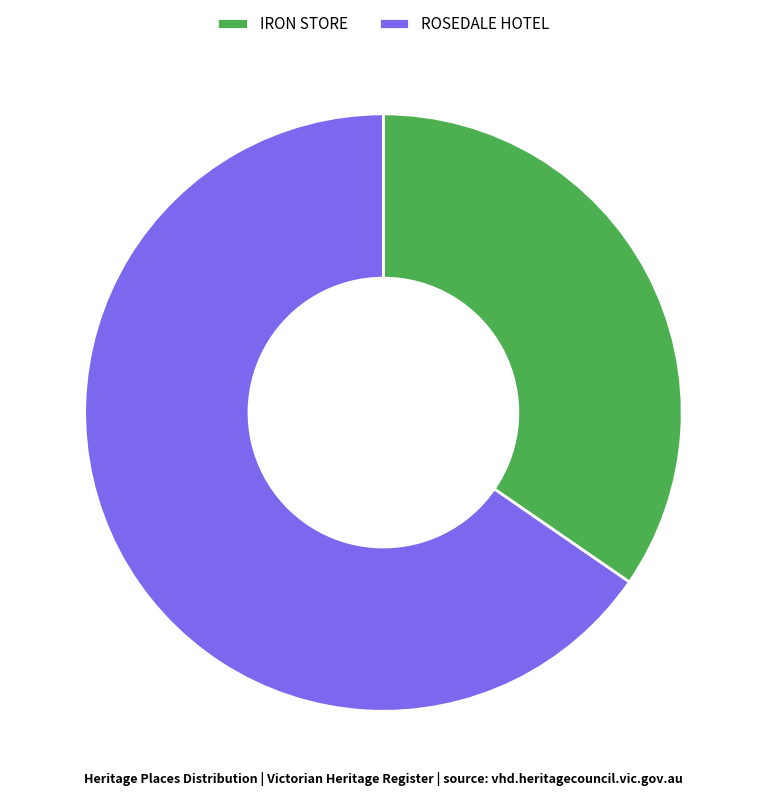

Combined, do IRON STORE and ROSEDALE HOTEL account for over 50%?

Yes